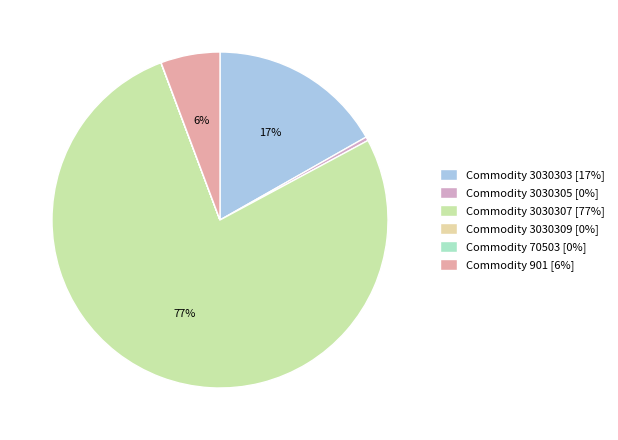

Rank the categories by value from highest to lowest.

3030307, 3030303, 901, 3030305, 3030309, 70503